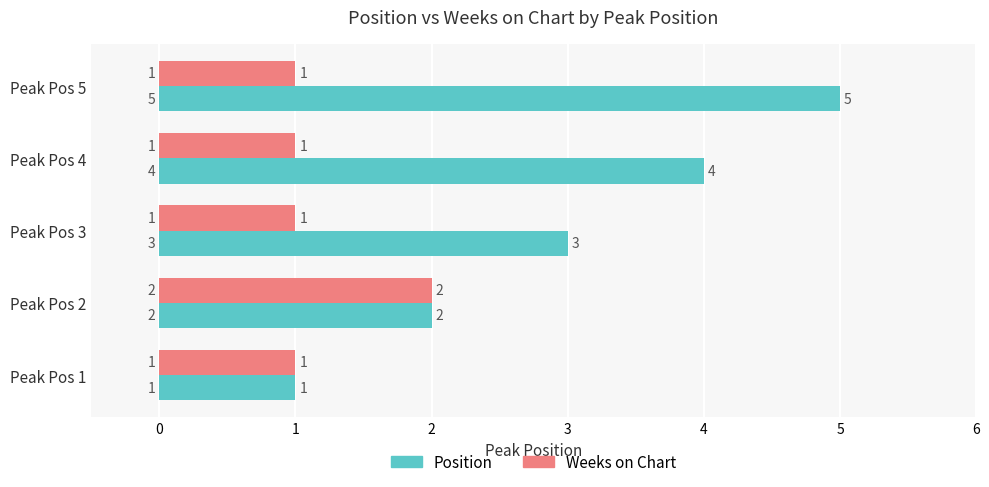

Which series has the largest range (max minus min)?

Position